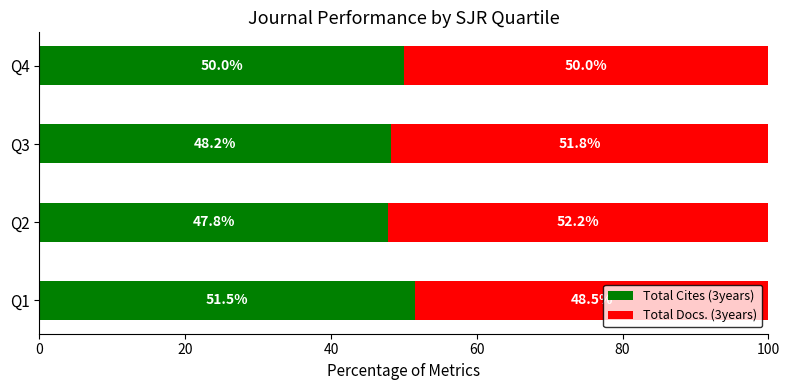

The Total Cites (3years) series shows 25.4 at Q1. True or false?

False